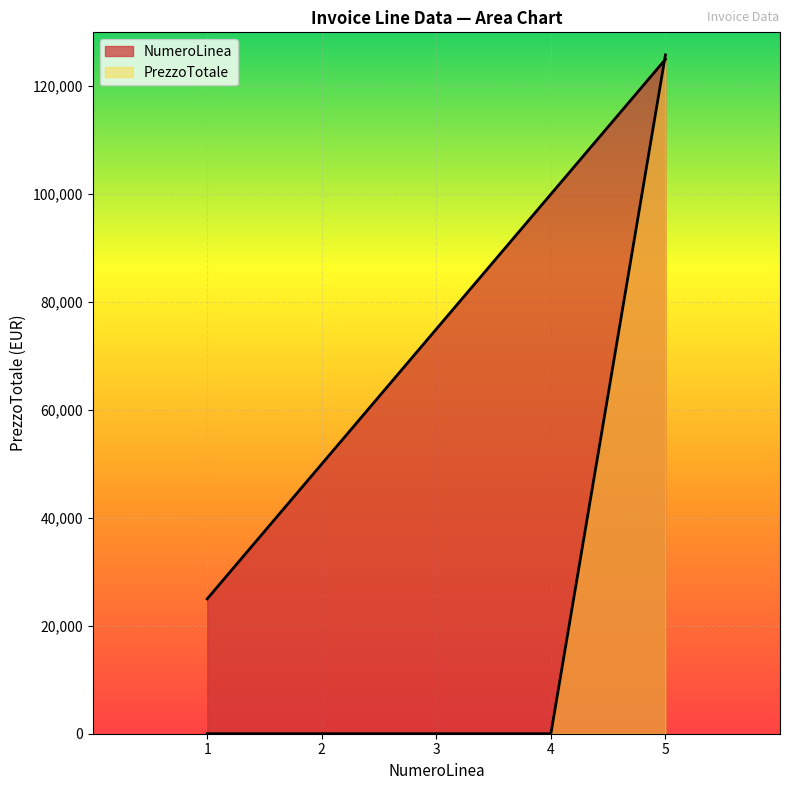

What is the difference between the maximum and second lowest values in the NumeroLinea series?

75000.0